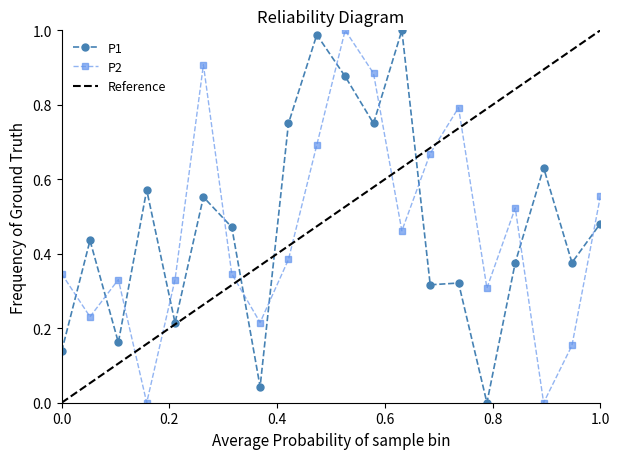

After their last crossing, which series has the higher values: P1 or P2?

P2